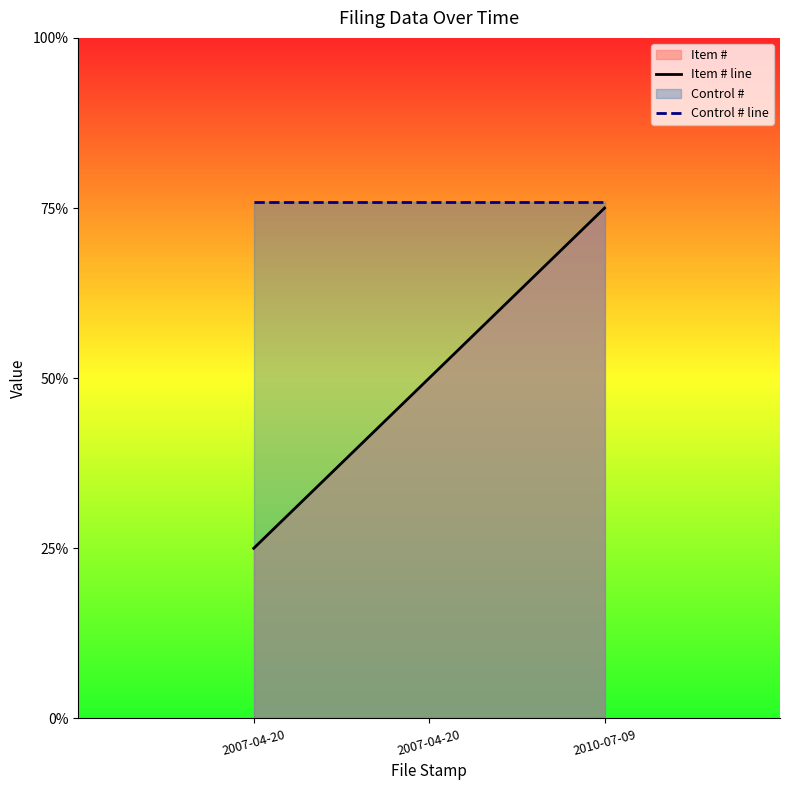

What is the label of the 1st point from the left?

2007-04-20